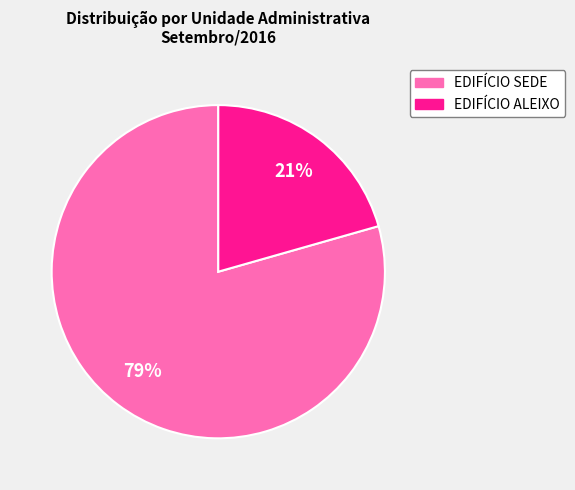

True or false: EDIFÍCIO SEDE accounts for 67% of the total.

False